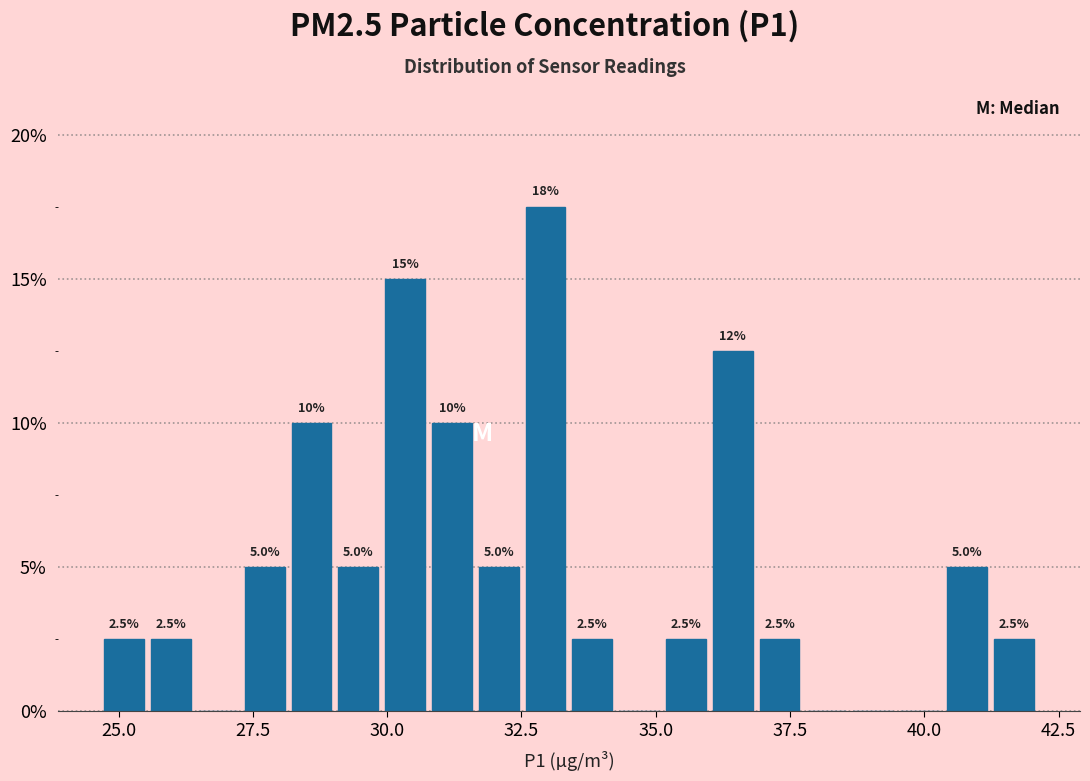

Read against the x-axis, roughly where is the centre of the tallest bar?

33.0